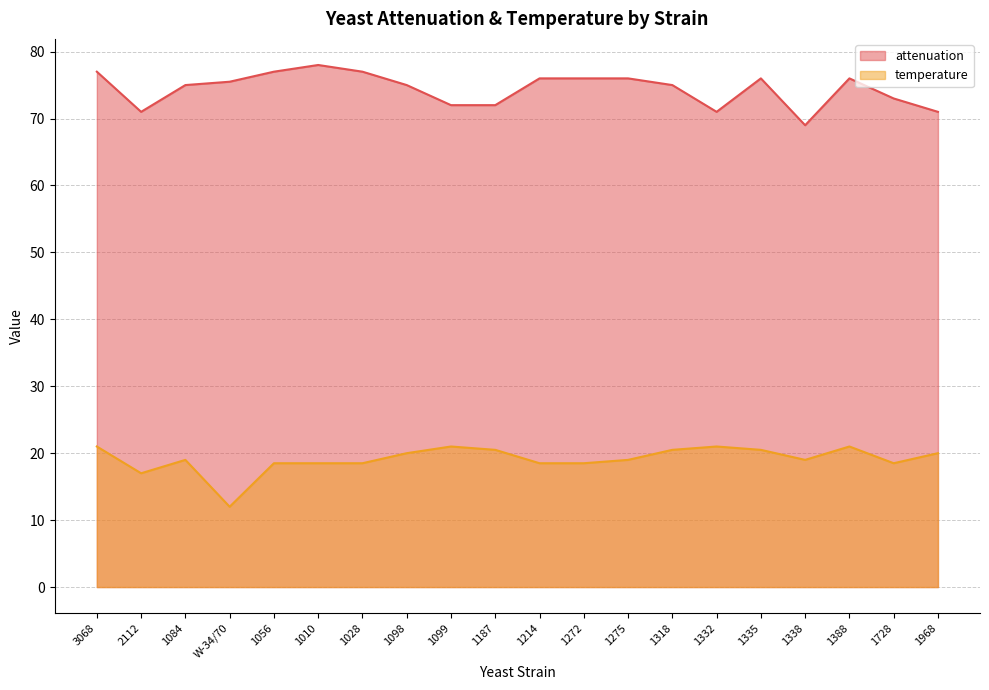

Rank the series by their maximum value, from highest to lowest.

attenuation, temperature